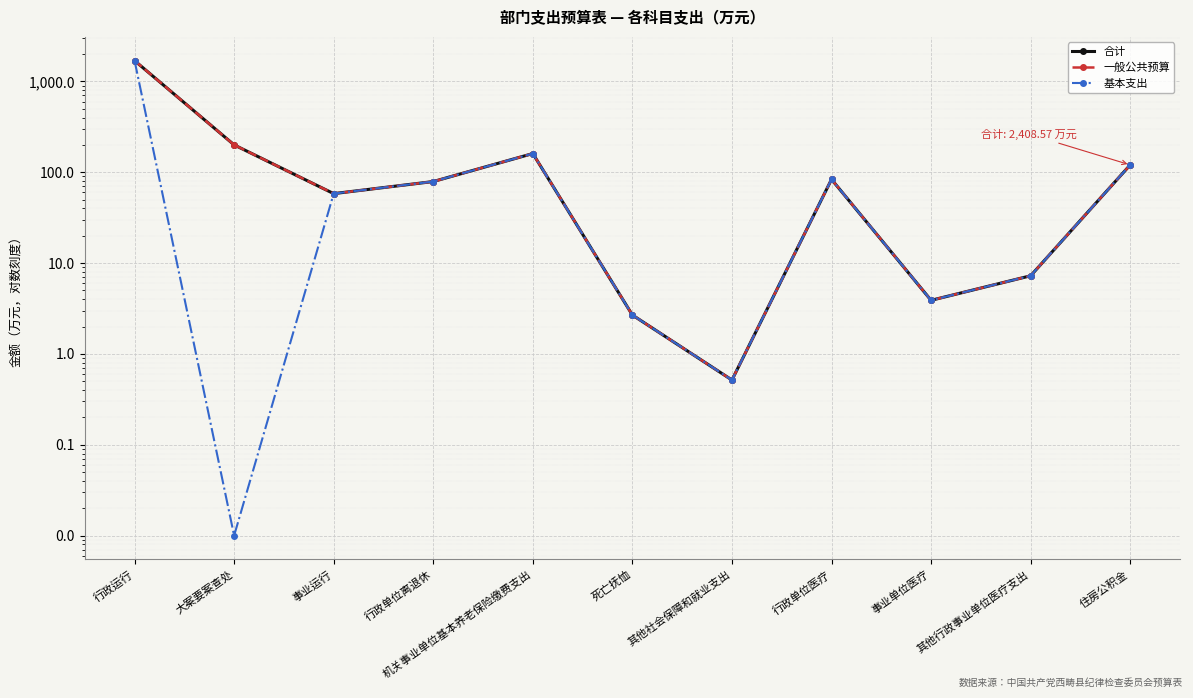

True or false: 基本支出 and 合计 intersect in this chart.

False